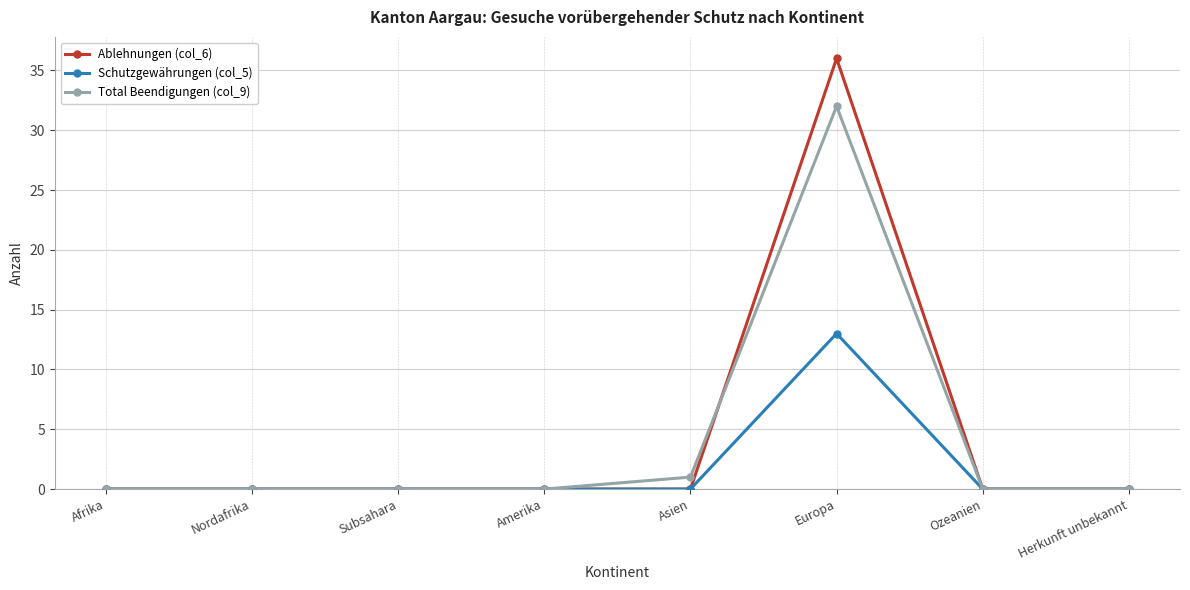

True or false: Schutzgewährungen (col_5) has a value of 0 at Herkunft unbekannt.

True